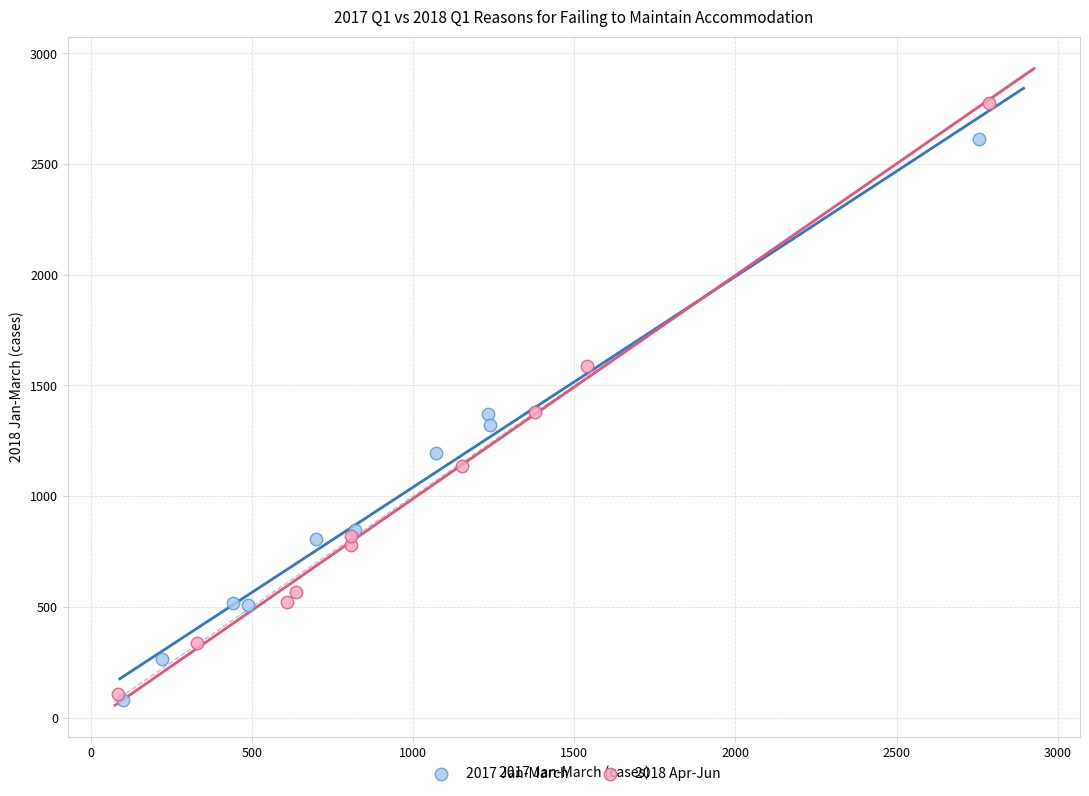

Which series has the largest Y range (max minus min)?

2018 Apr-Jun